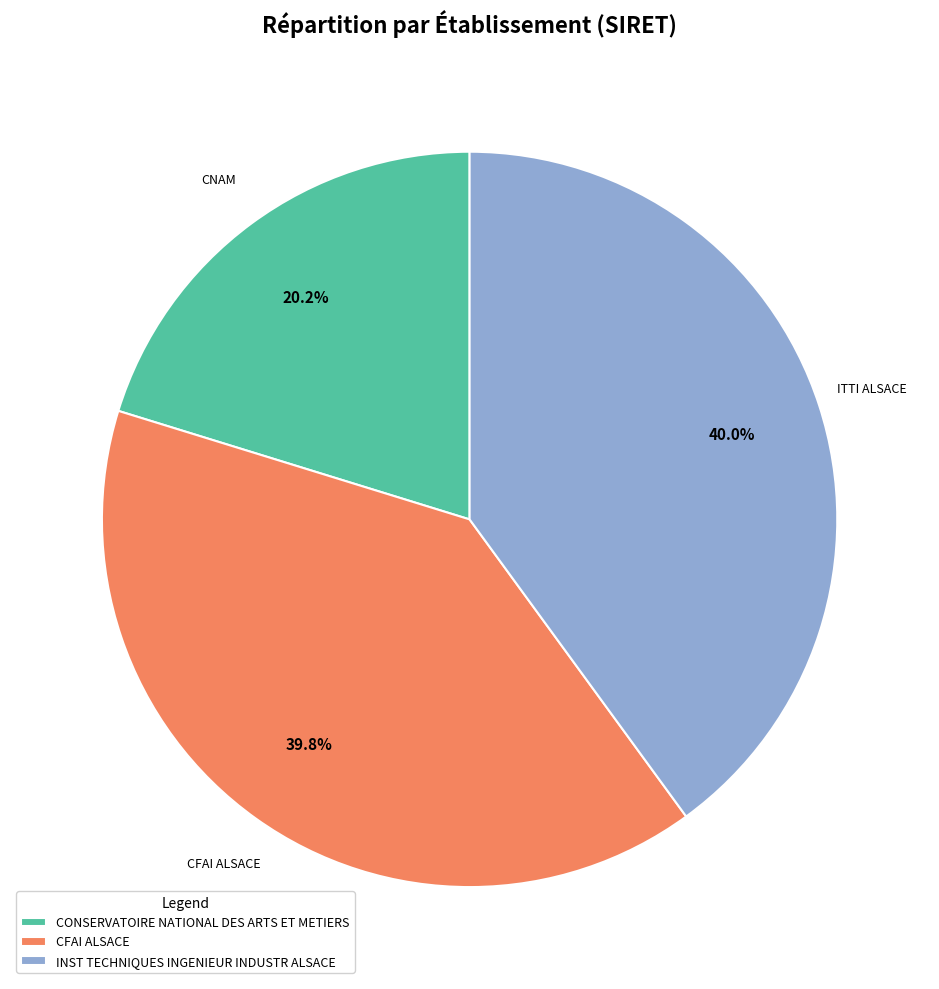

Approximately how many times larger is the value at CONSERVATOIRE NATIONAL DES ARTS ET METIERS compared to CFAI ALSACE?

0.5